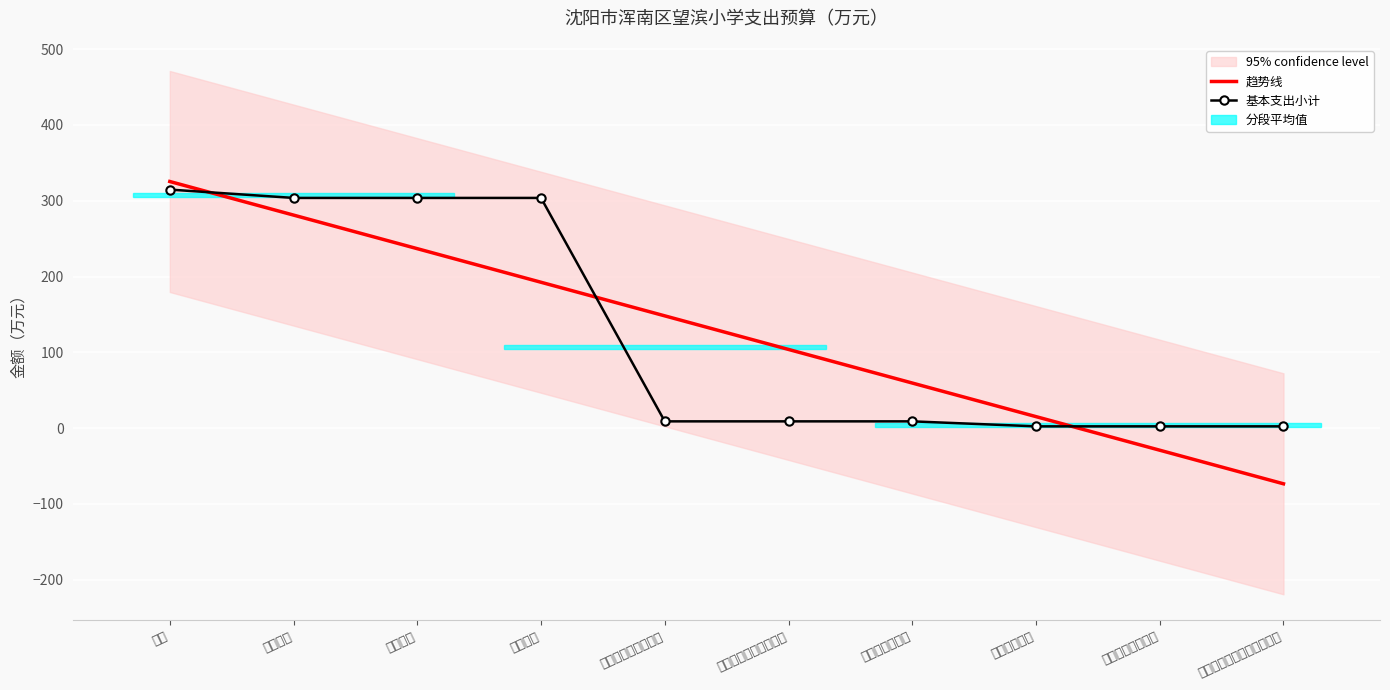

What is the highest value of the 基本支出小计 series?

314.7